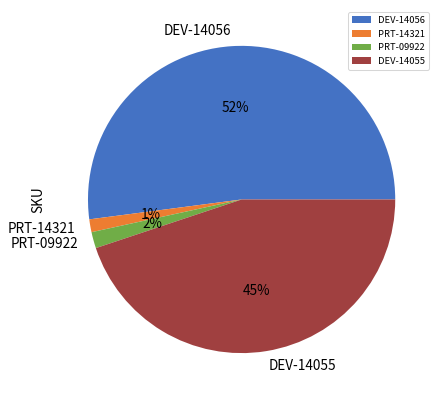

The DEV-14055 slice represents 45% of the pie. True or false?

True